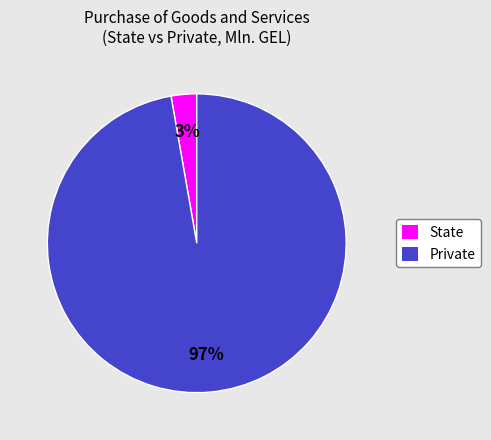

The Private slice represents 97% of the pie. True or false?

True